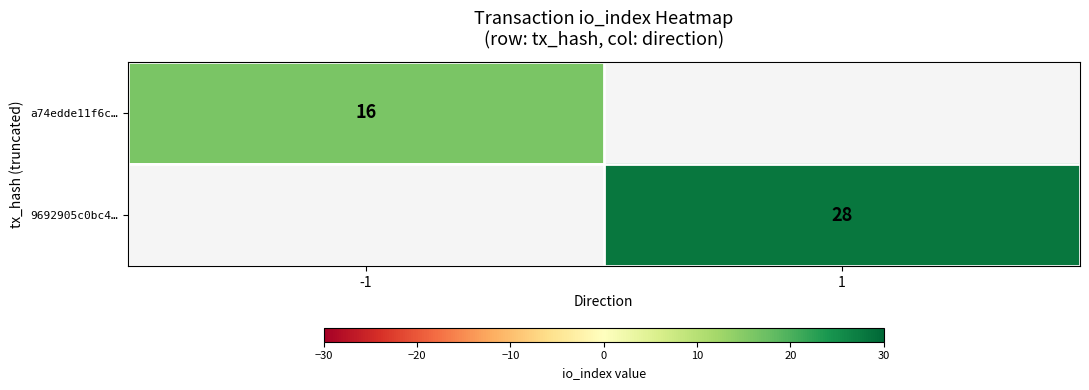

What is the smallest value displayed?

16.0